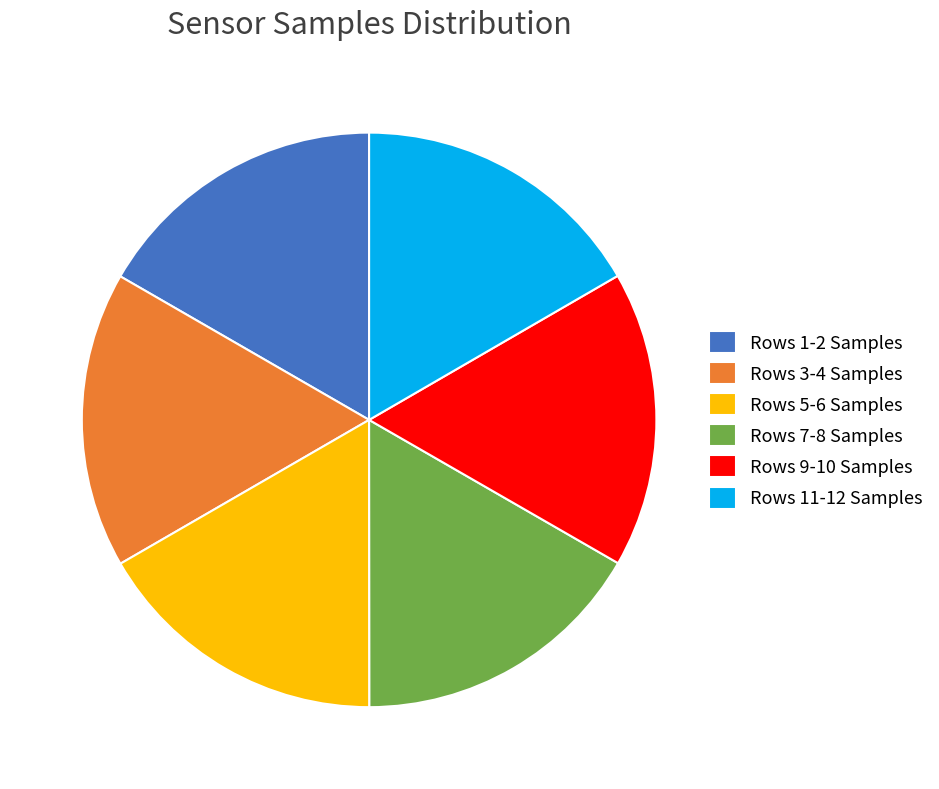

What is the ratio of the value at Rows 11-12 Samples to the value at Rows 1-2 Samples?

1.0